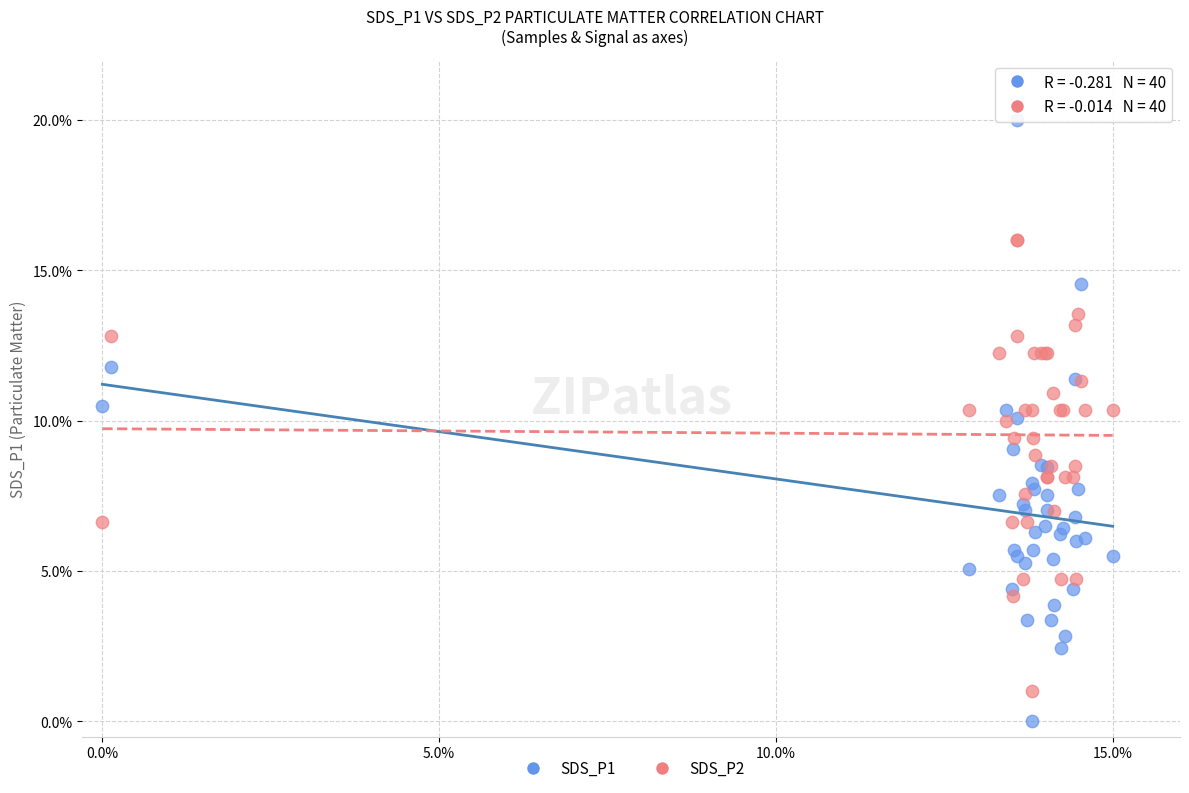

Which series contains the highest Y value?

SDS_P1